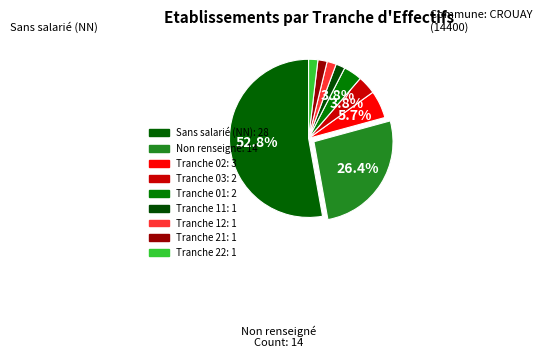

Count the number of slices in the pie.

9